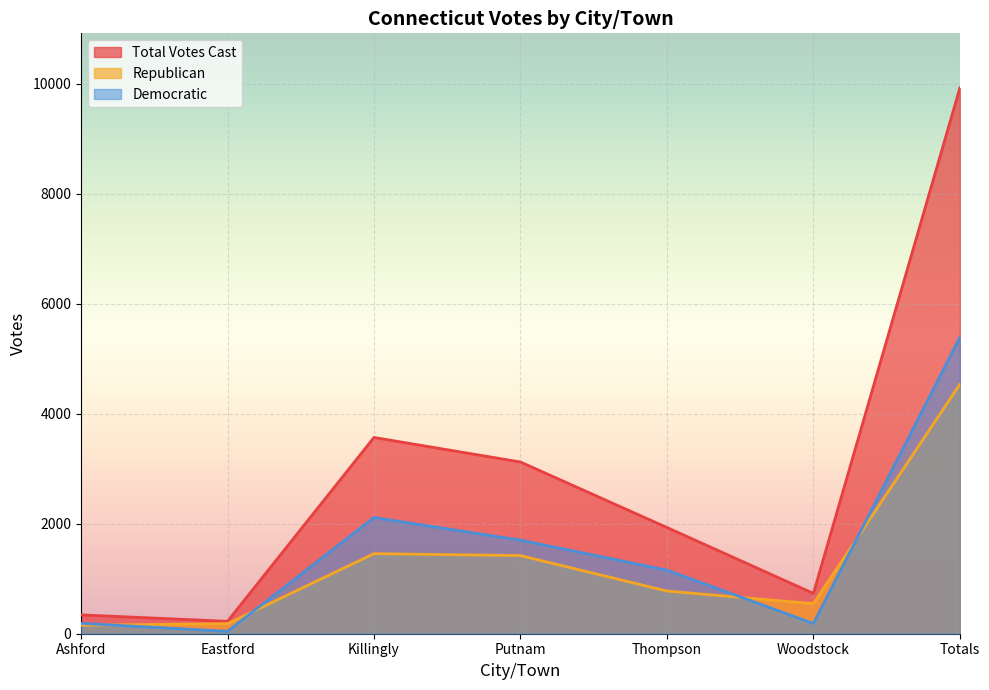

Rank the categories by Total Votes Cast value from highest to lowest.

Totals, Killingly, Putnam, Thompson, Woodstock, Ashford, Eastford